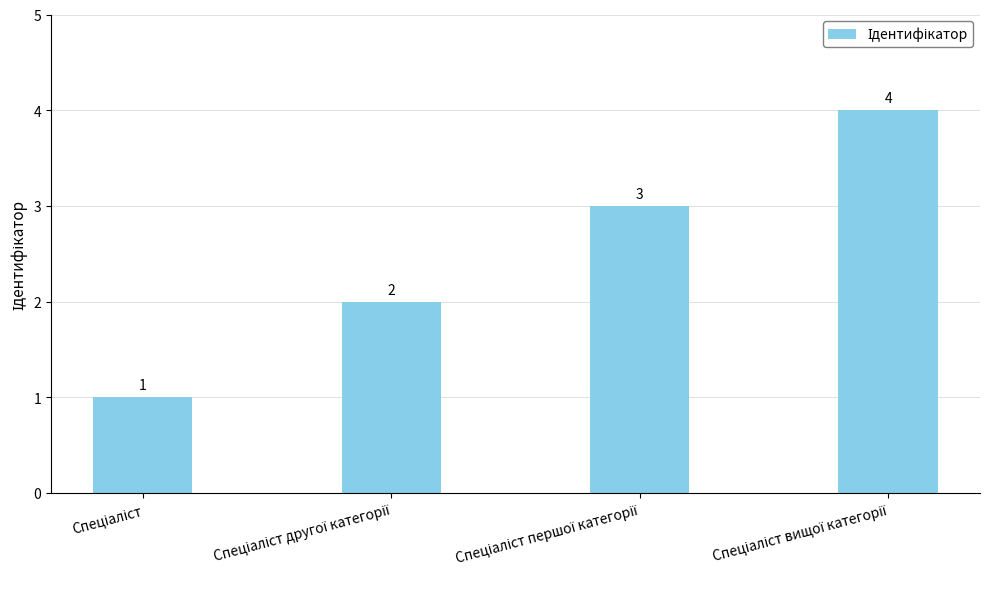

How many values are between 2 and 4?

3